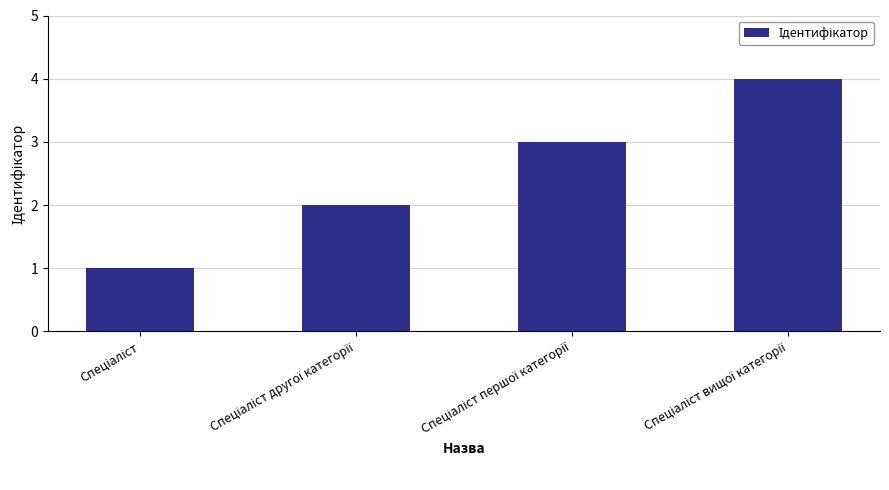

What is the greatest value displayed?

4